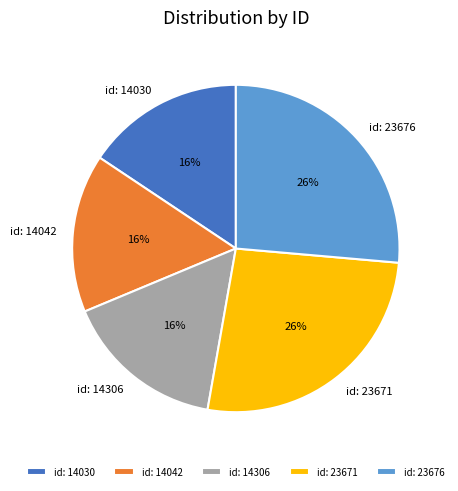

Is there a majority slice in this chart?

No